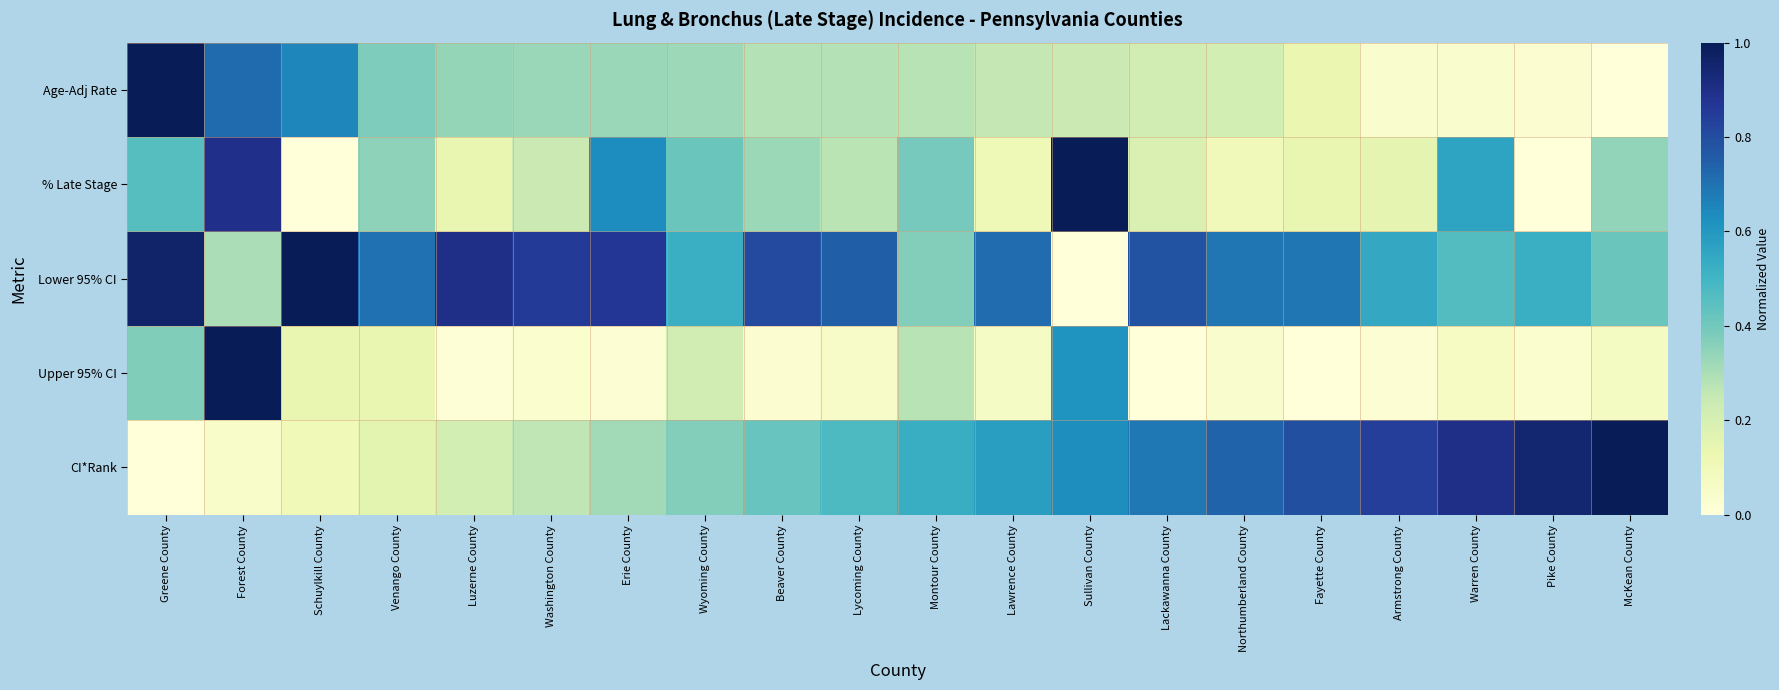

Reading left to right, what are all the values shown in this chart?

Age-Adj Rate: Greene County=1.0	Forest County=0.7	Schuylkill County=0.7	Venango County=0.4	Luzerne County=0.3	Washington County=0.3	Erie County=0.3	Wyoming County=0.3	Beaver County=0.3	Lycoming County=0.3	Montour County=0.3	Lawrence County=0.3	Sullivan County=0.2	Lackawanna County=0.2	Northumberland County=0.2	Fayette County=0.1	Armstrong County=0.0	Warren County=0.0	Pike County=0.0	McKean County=0.0
% Late Stage: Greene County=0.5	Forest County=0.9	Schuylkill County=0.0	Venango County=0.3	Luzerne County=0.1	Washington County=0.2	Erie County=0.6	Wyoming County=0.4	Beaver County=0.3	Lycoming County=0.3	Montour County=0.4	Lawrence County=0.1	Sullivan County=1.0	Lackawanna County=0.2	Northumberland County=0.1	Fayette County=0.1	Armstrong County=0.2	Warren County=0.6	Pike County=0.0	McKean County=0.3
Lower 95% CI: Greene County=1.0	Forest County=0.3	Schuylkill County=1.0	Venango County=0.7	Luzerne County=0.9	Washington County=0.9	Erie County=0.9	Wyoming County=0.5	Beaver County=0.8	Lycoming County=0.7	Montour County=0.4	Lawrence County=0.7	Sullivan County=0.0	Lackawanna County=0.8	Northumberland County=0.7	Fayette County=0.7	Armstrong County=0.5	Warren County=0.5	Pike County=0.5	McKean County=0.4
Upper 95% CI: Greene County=0.4	Forest County=1.0	Schuylkill County=0.1	Venango County=0.1	Luzerne County=0.0	Washington County=0.0	Erie County=0.0	Wyoming County=0.2	Beaver County=0.0	Lycoming County=0.1	Montour County=0.3	Lawrence County=0.1	Sullivan County=0.6	Lackawanna County=0.0	Northumberland County=0.0	Fayette County=0.0	Armstrong County=0.0	Warren County=0.1	Pike County=0.0	McKean County=0.1
CI*Rank: Greene County=0.0	Forest County=0.1	Schuylkill County=0.1	Venango County=0.2	Luzerne County=0.2	Washington County=0.3	Erie County=0.3	Wyoming County=0.4	Beaver County=0.4	Lycoming County=0.5	Montour County=0.5	Lawrence County=0.6	Sullivan County=0.6	Lackawanna County=0.7	Northumberland County=0.7	Fayette County=0.8	Armstrong County=0.8	Warren County=0.9	Pike County=0.9	McKean County=1.0